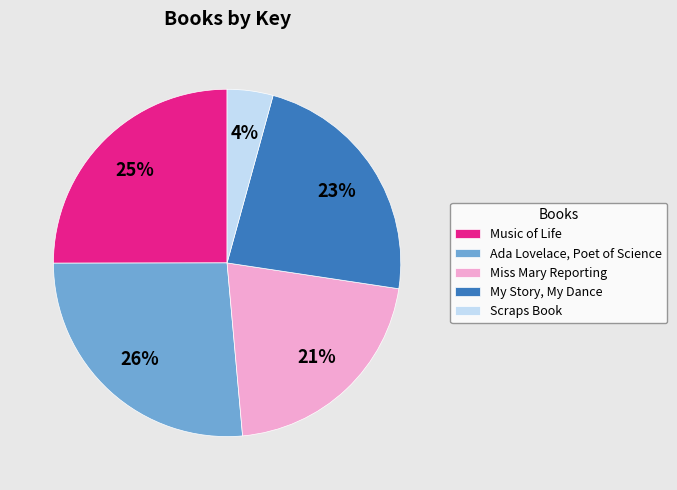

Is Music of Life the majority of the pie?

No